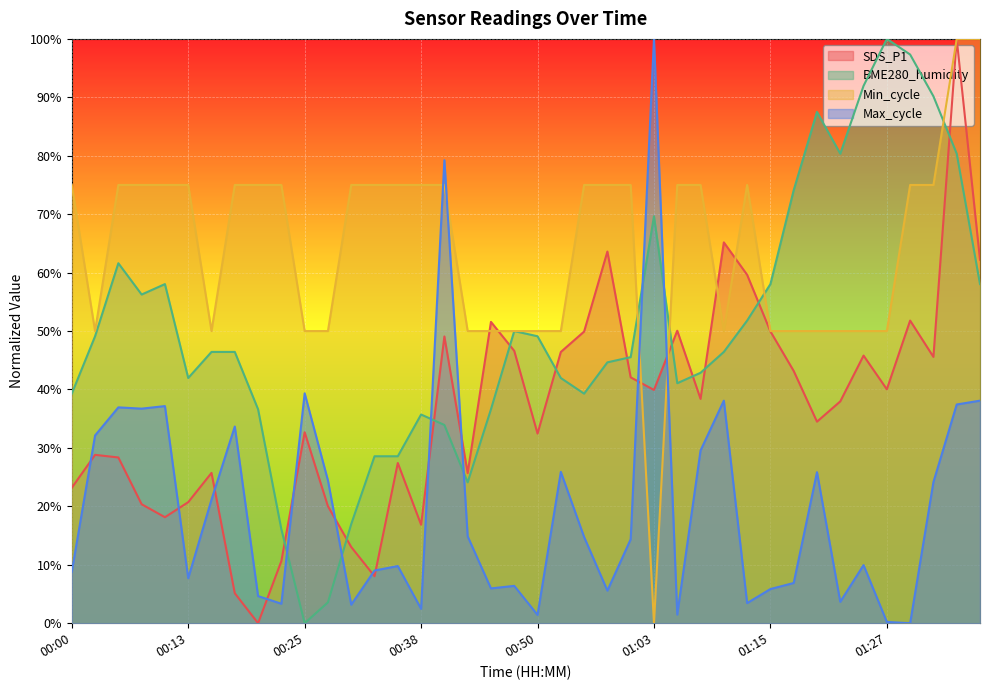

Where does the BME280_humidity series first go above 46?

00:03